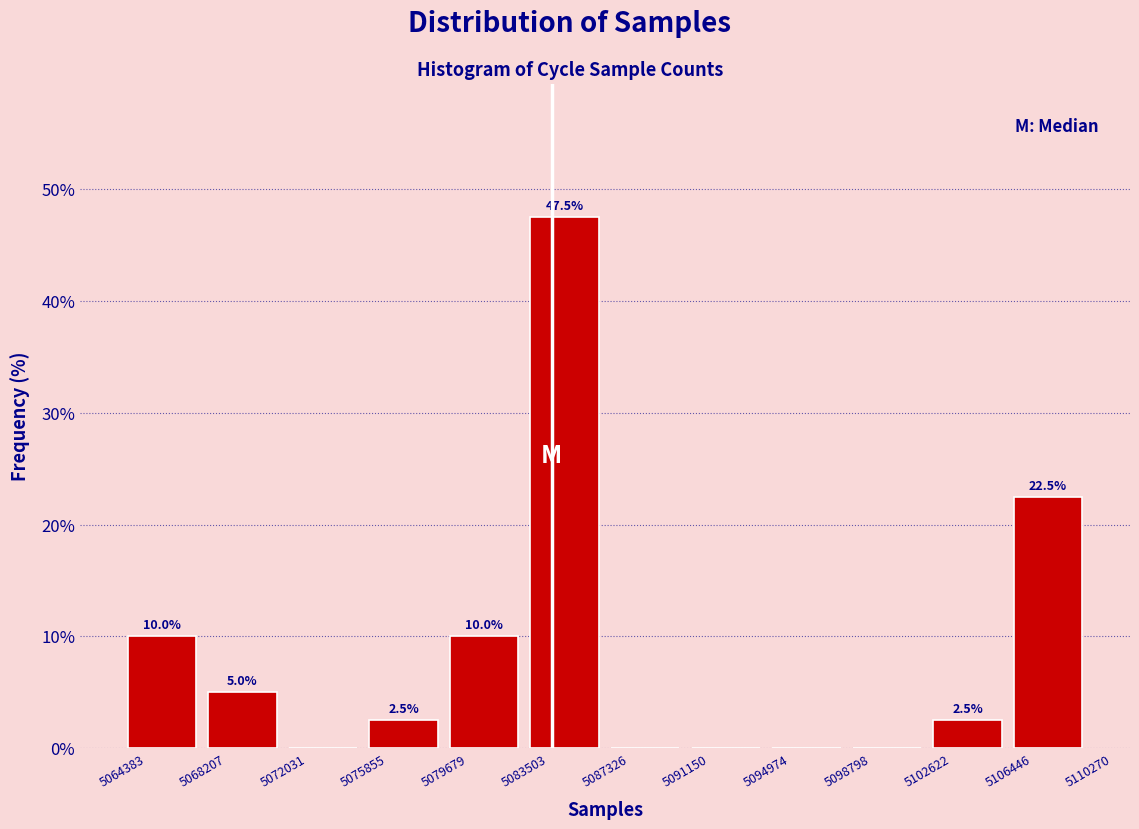

Over which range of the x-axis is the bar tallest?

5083503 to 5087326